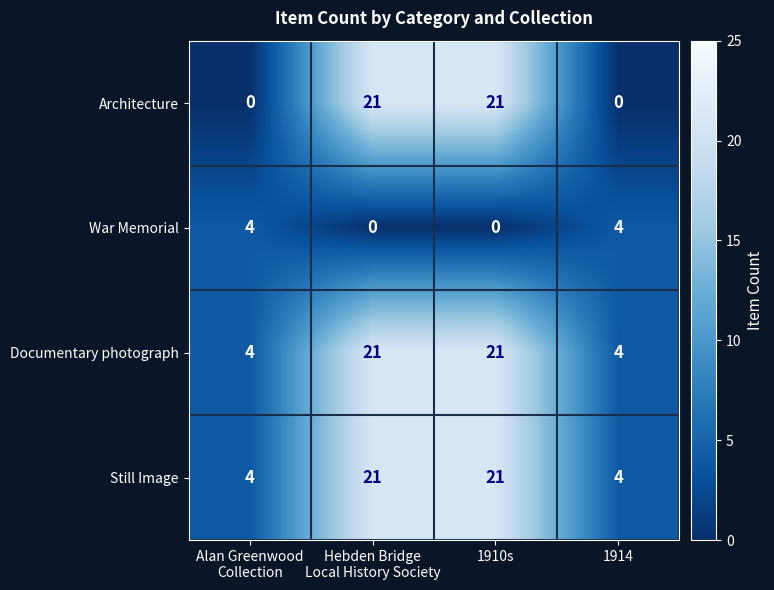

The value of Architecture at 1910s is 9. True or false?

False